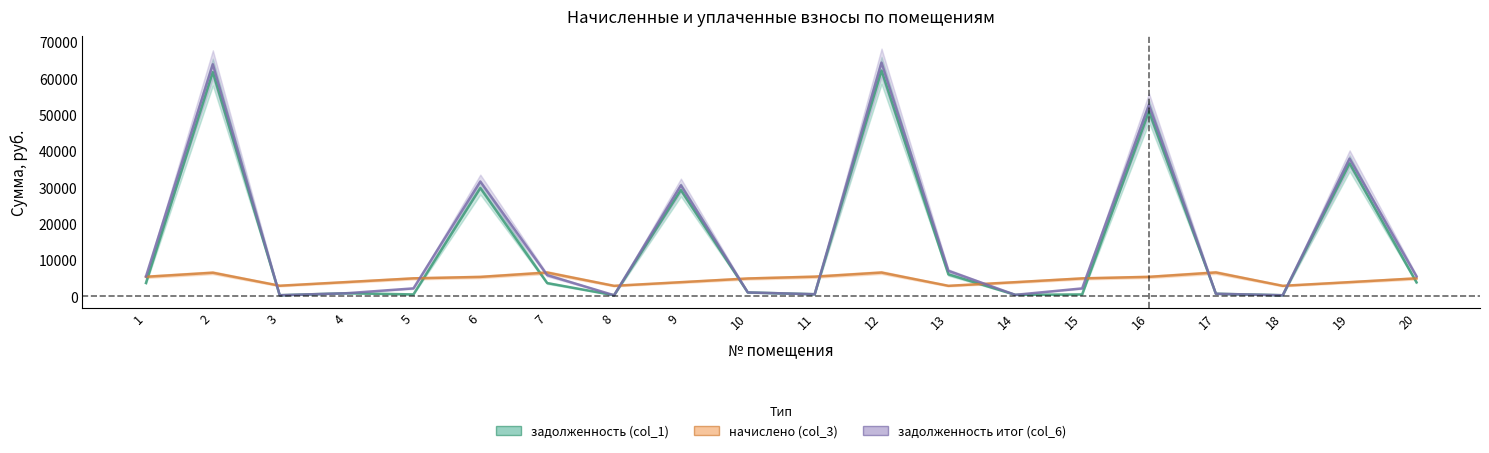

Where does the задолженность итог (col_6) series first go above 5500?

1